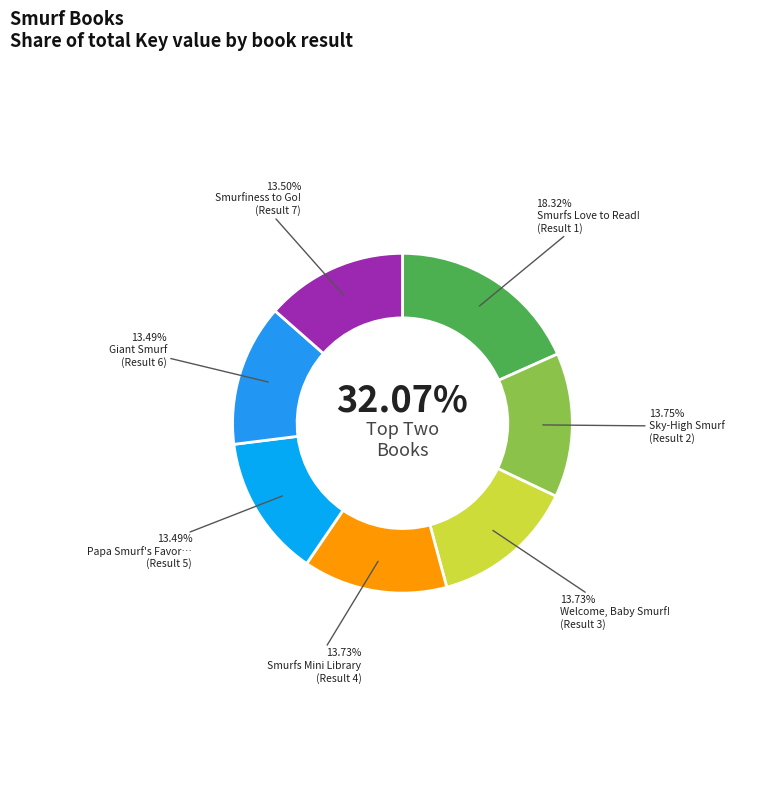

How many slices are in this pie chart?

7